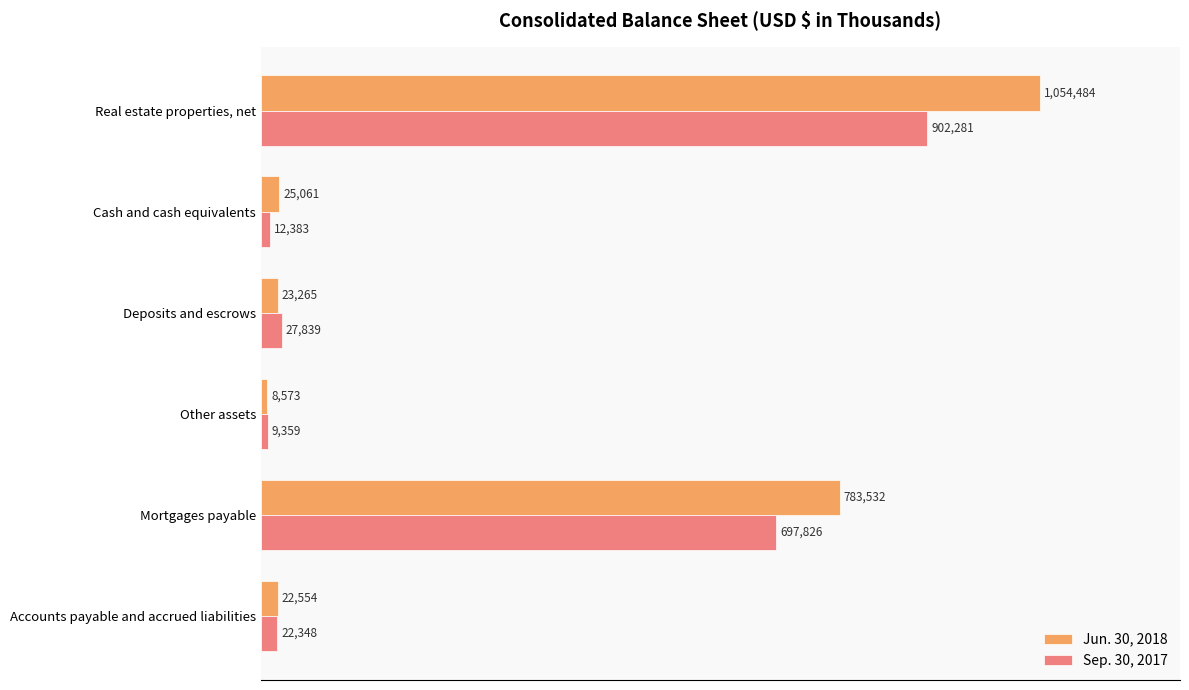

What are all the series names shown in the legend?

Jun. 30, 2018, Sep. 30, 2017